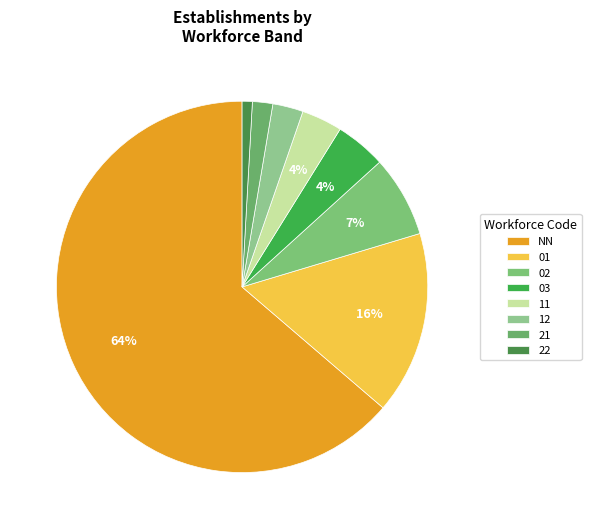

How much of the chart is everything except 22?

99.1%